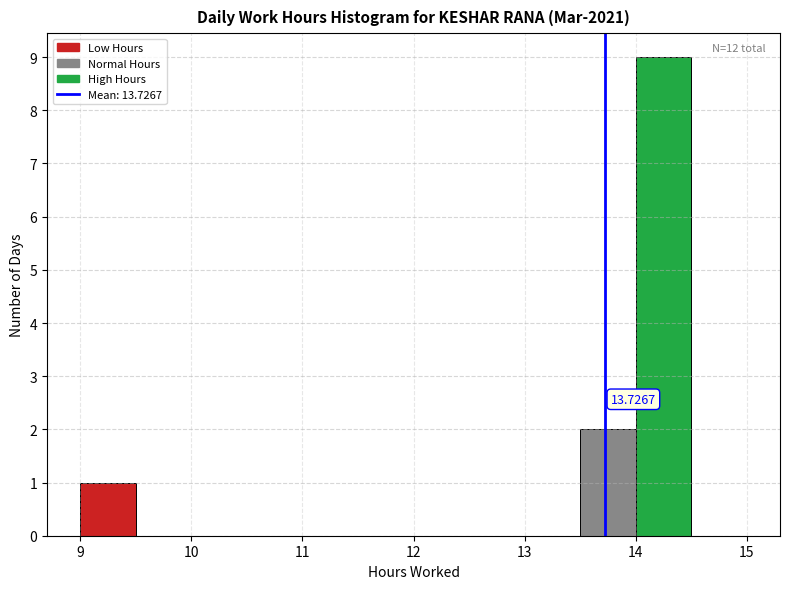

Over which range of the x-axis is the bar tallest?

14.0 to 14.5